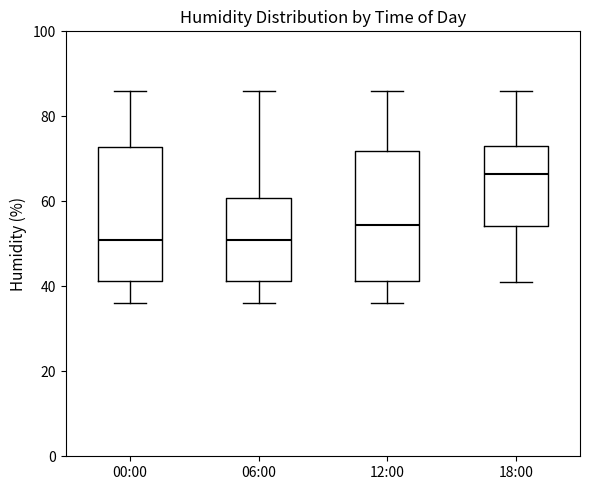

Where is the lower edge of the box for 12:00 on the y-axis? The values are not printed on the chart, so give them approximately, as read against the axis.

42